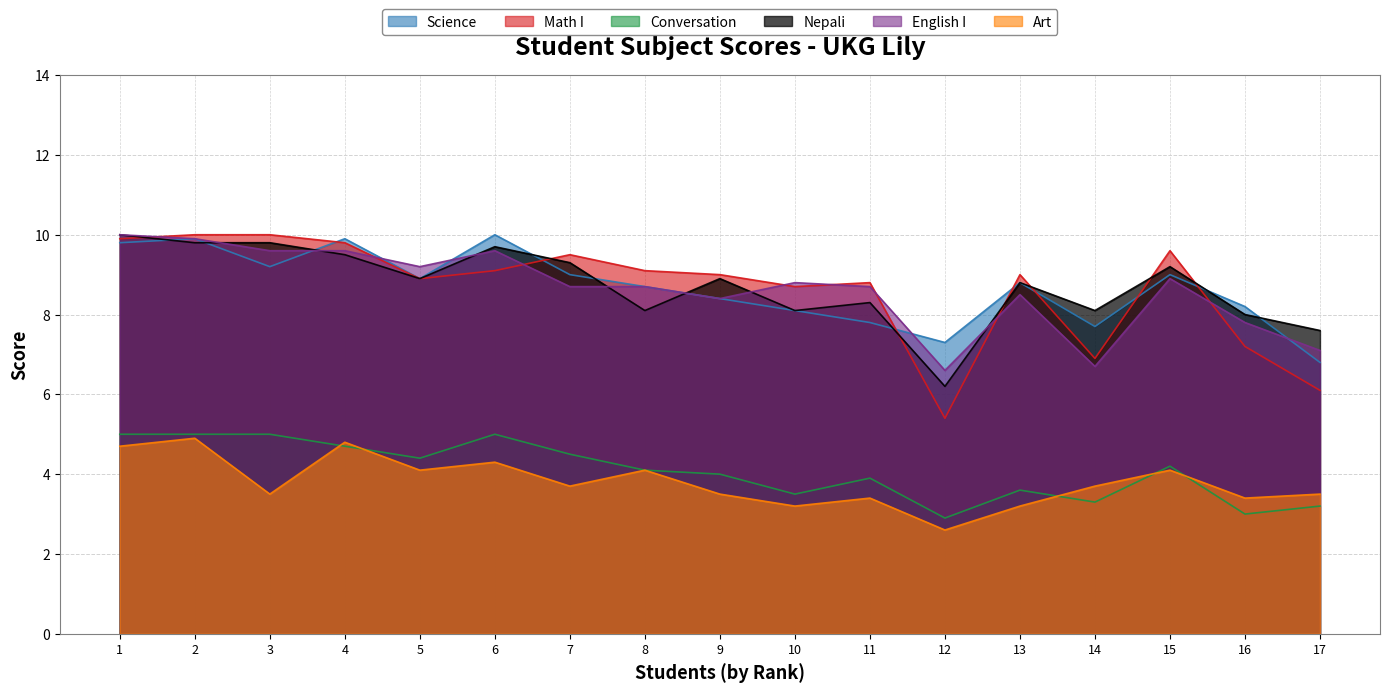

Does the chart display data point markers on the line(s)?

No